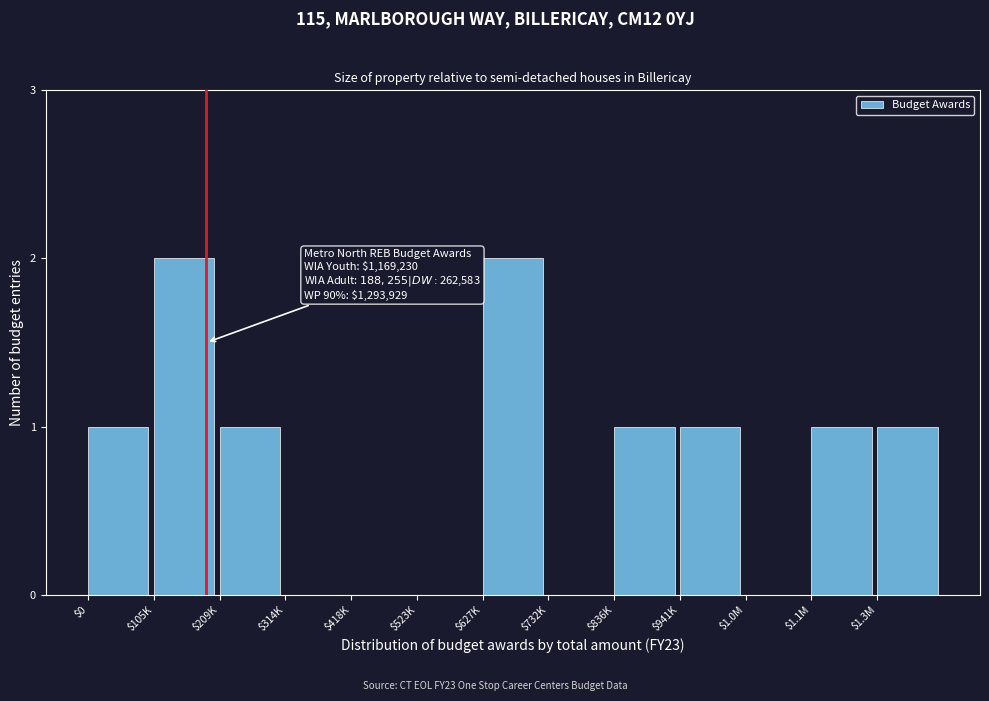

The chart shows a value of -1 at $1.0M. True or false?

False